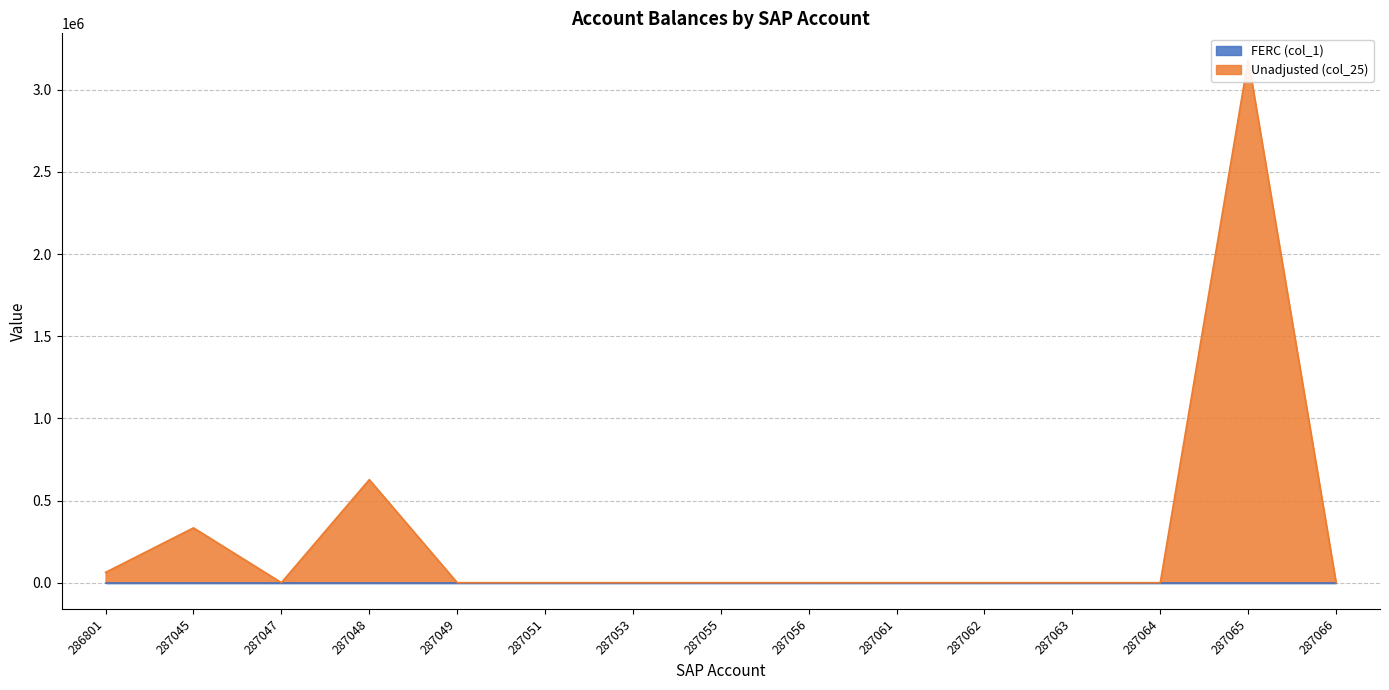

Reading left to right, transcribe all the data shown in this chart.

62744	333517	190	626999	190	190	190	190	190	190	190	190	190	3183962	190